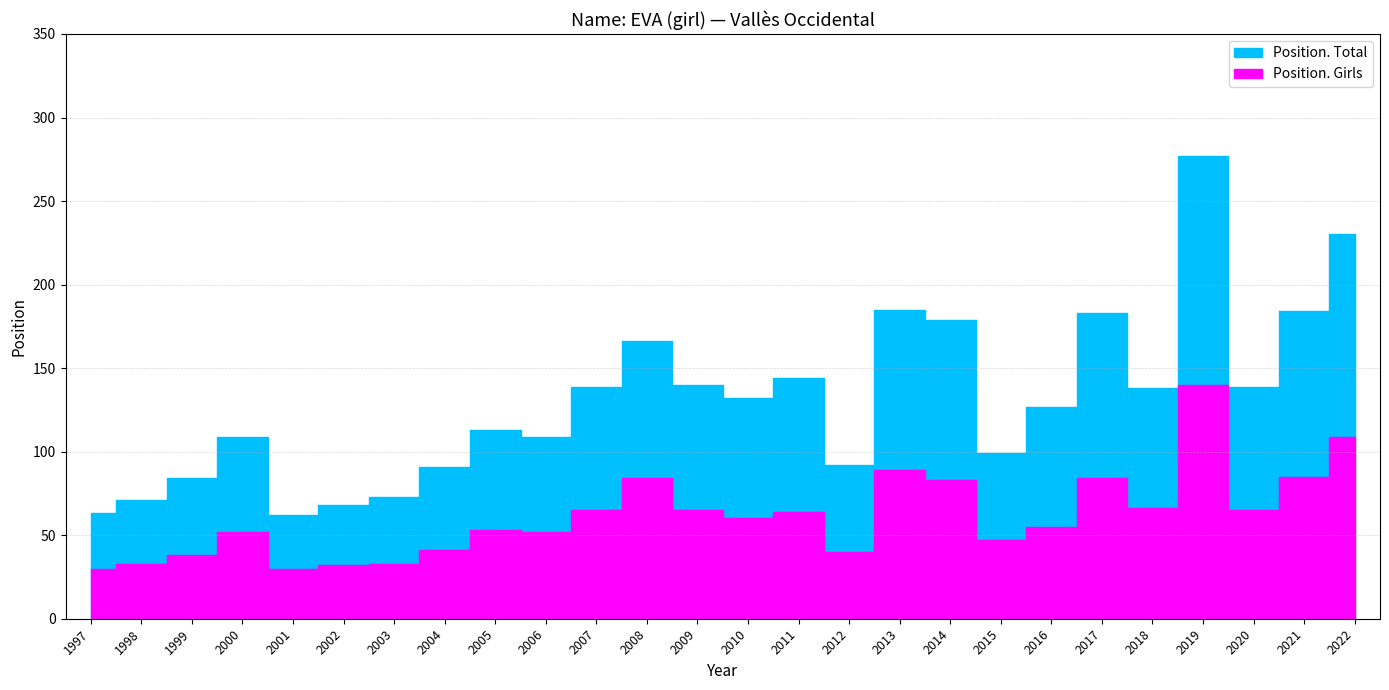

Does the chart display data point markers on the line(s)?

No